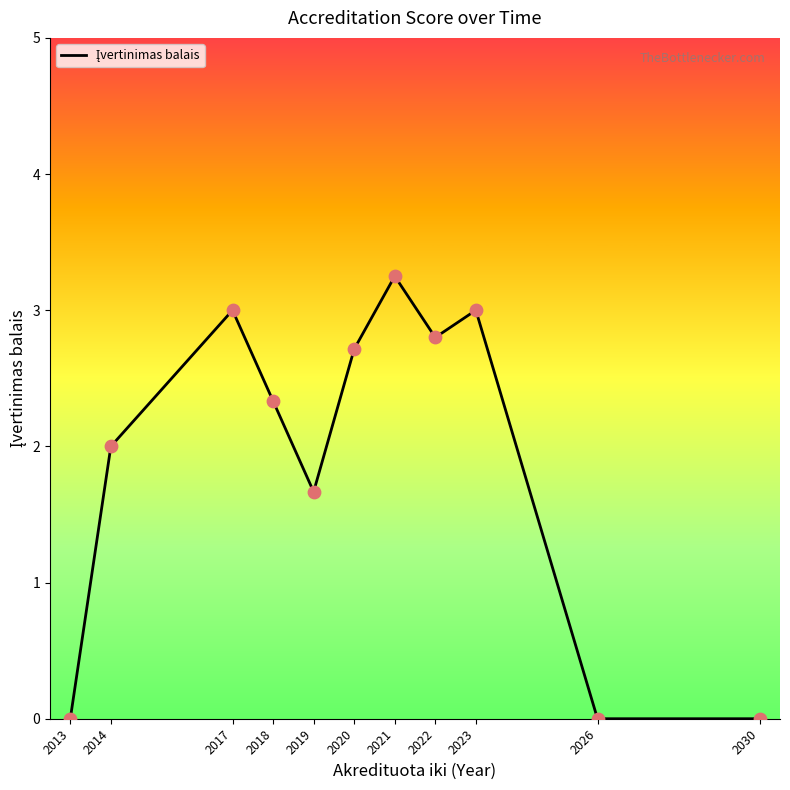

Approximately how many times larger is the value at 2023 compared to 2014?

1.5